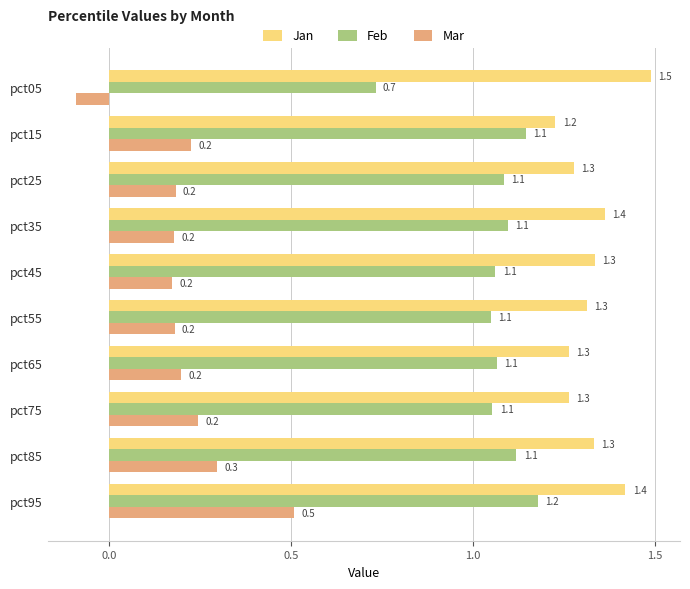

At how many categories does at least one series exceed 1?

10